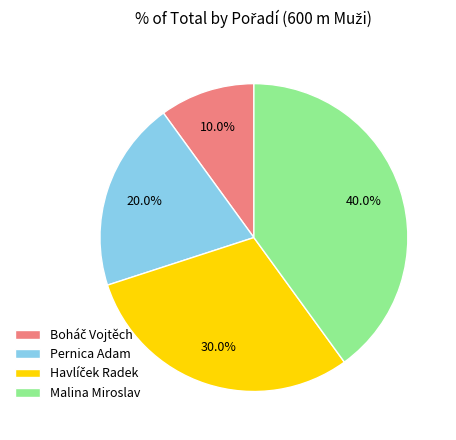

Do Pernica Adam and Malina Miroslav together represent more than half of the pie?

Yes